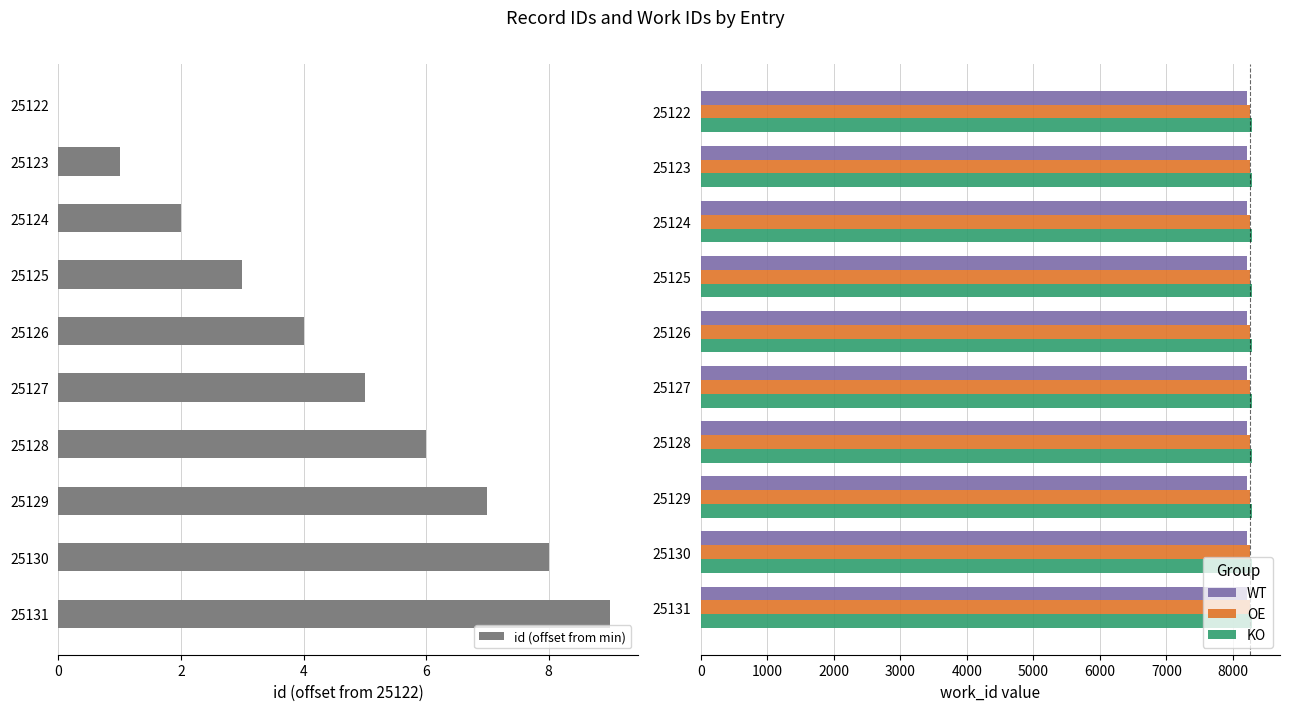

The value of KO at 25130 is 8293.3. True or false?

True